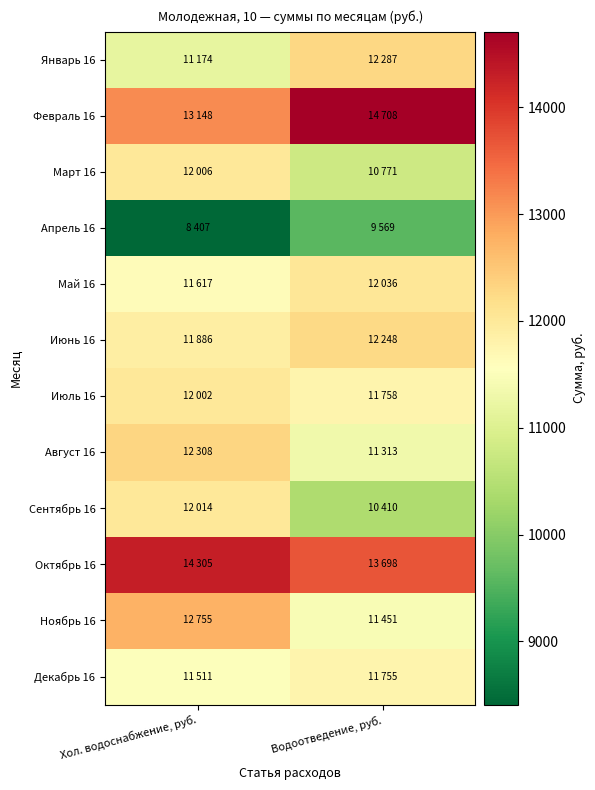

Which category has the lowest value across all series?

Хол. водоснабжение, руб.